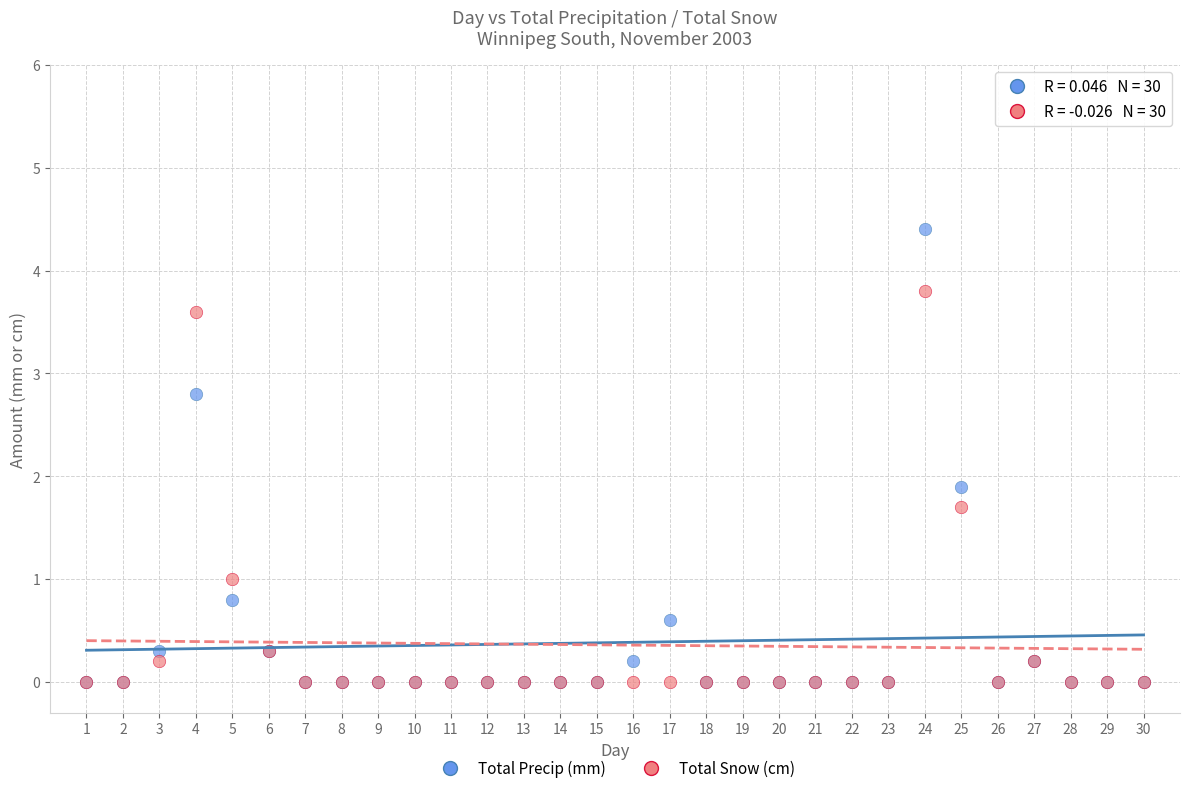

Which series has the largest Y range (max minus min)?

Total Precip (mm)